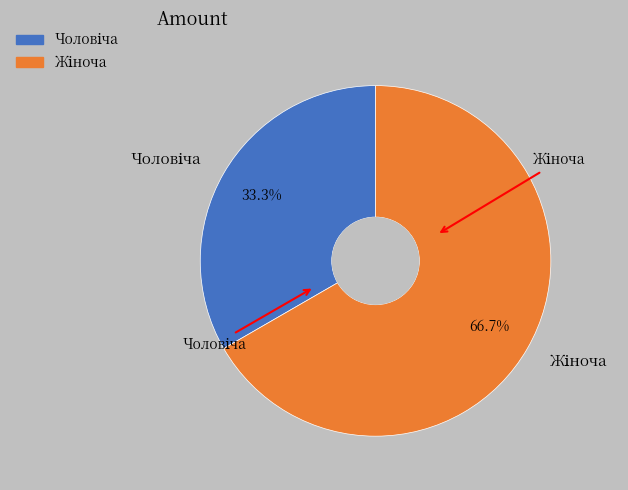

Which category has the biggest portion of the pie?

Жіноча